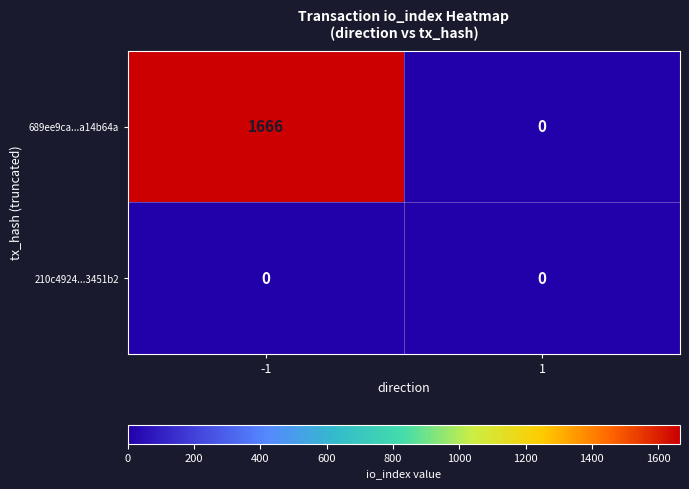

What is the maximum value shown in the chart?

1666